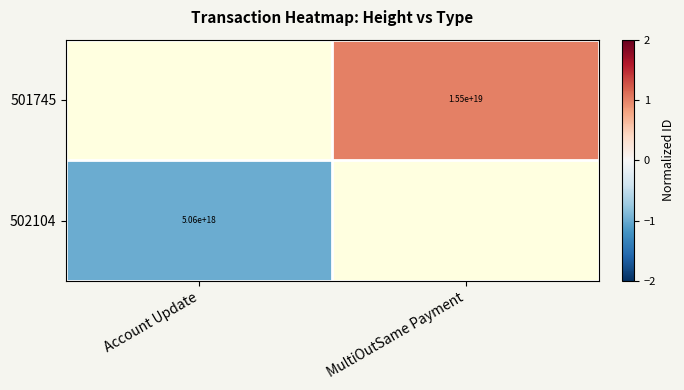

Is the value of 501745 at MultiOutSame Payment greater than the value of 502104 at Account Update?

Yes